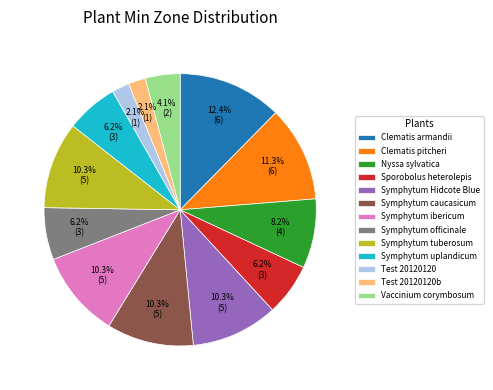

To the nearest percent, what portion does Symphytum caucasicum represent?

10%